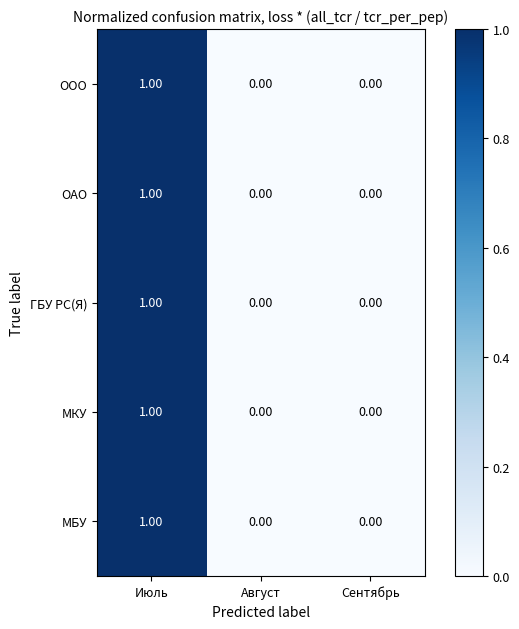

What is the total value across all series at Июль?

5